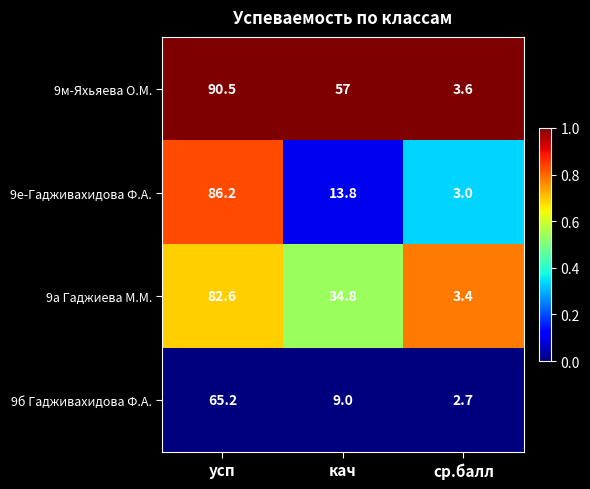

Which series changed the most between усп and ср.балл?

9м-Яхьяева О.М.